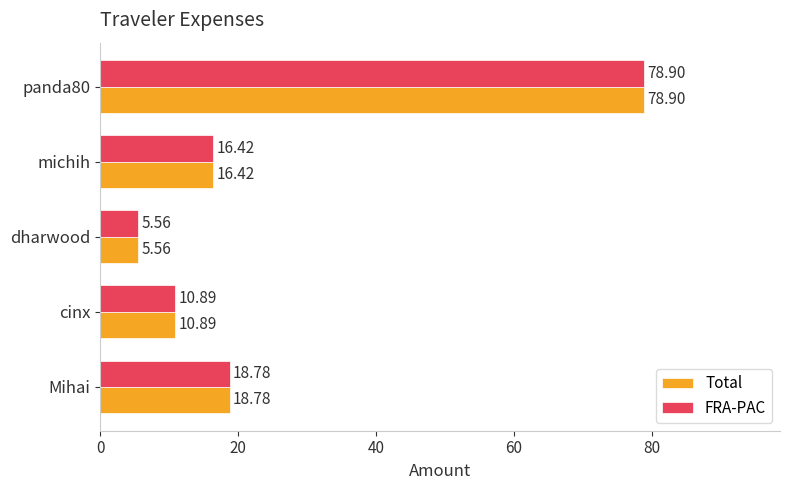

What is the maximum value for FRA-PAC?

78.9